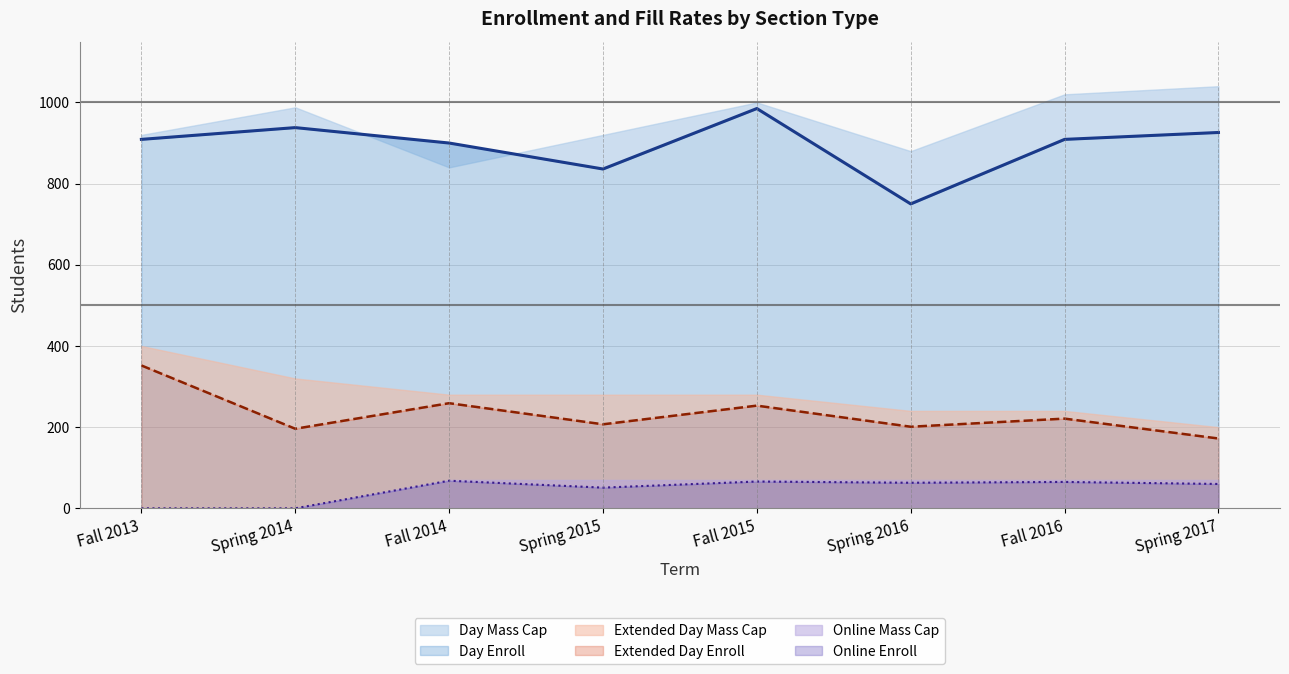

Which series changed the most between Fall 2014 and Spring 2016?

Day Enroll